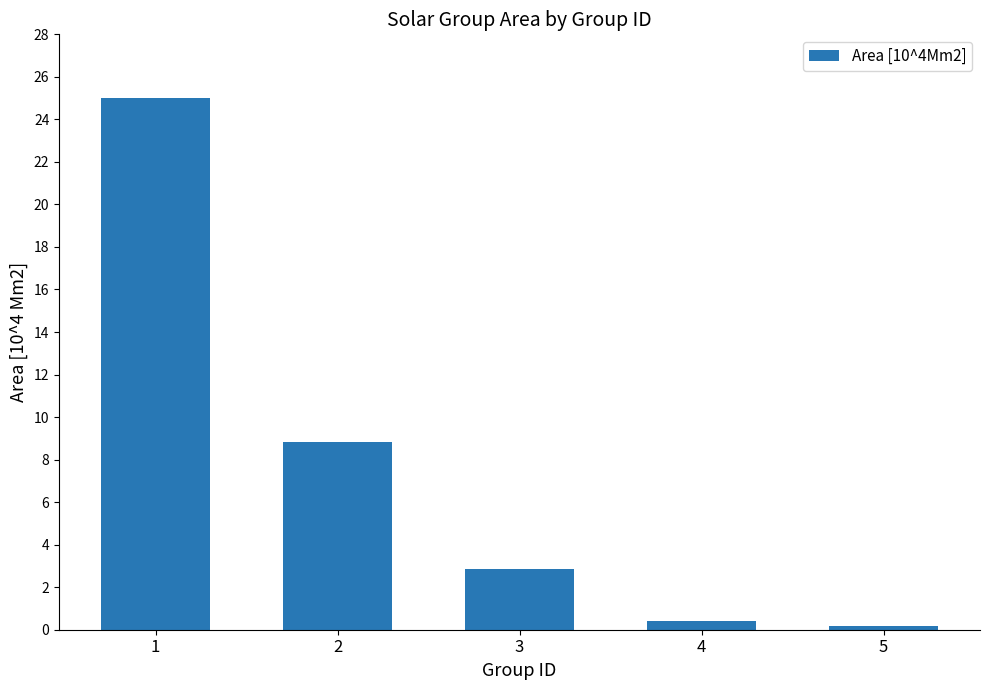

Between 1 and 4, which is larger?

1